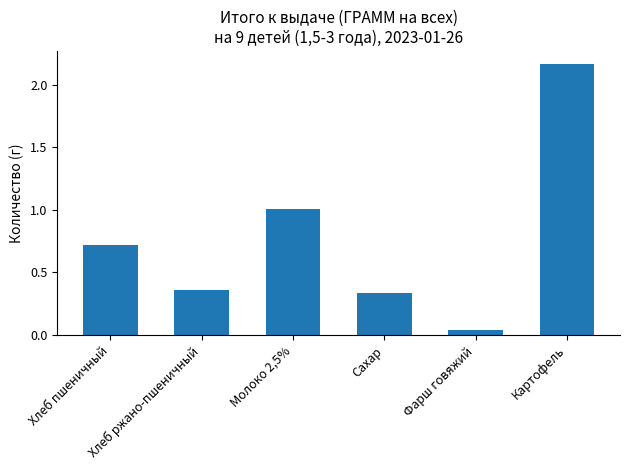

What is the difference between the maximum and minimum values?

2.1